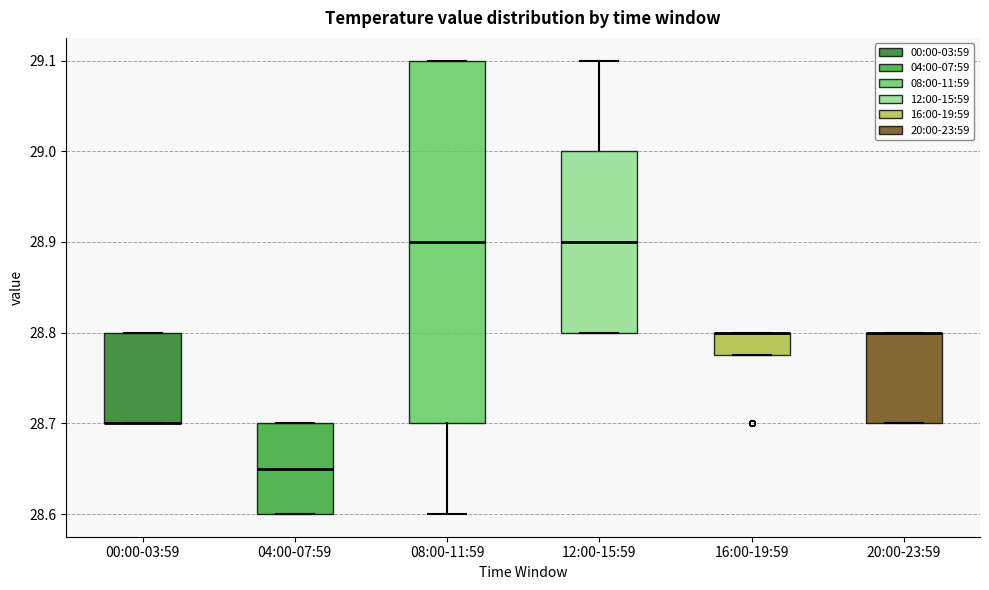

Comparing the boxes themselves (not the whiskers), which one is the tallest?

08:00-11:59